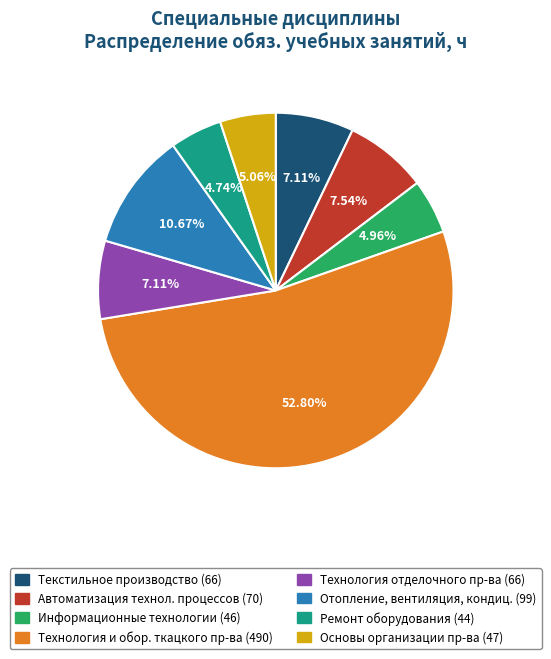

Is there a majority slice in this chart?

Yes